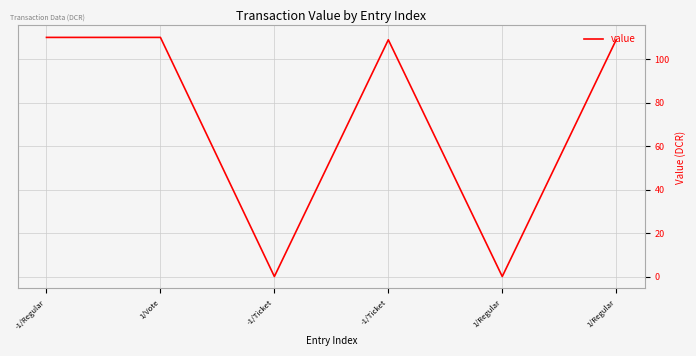

Does the chart have visible grid lines?

Yes